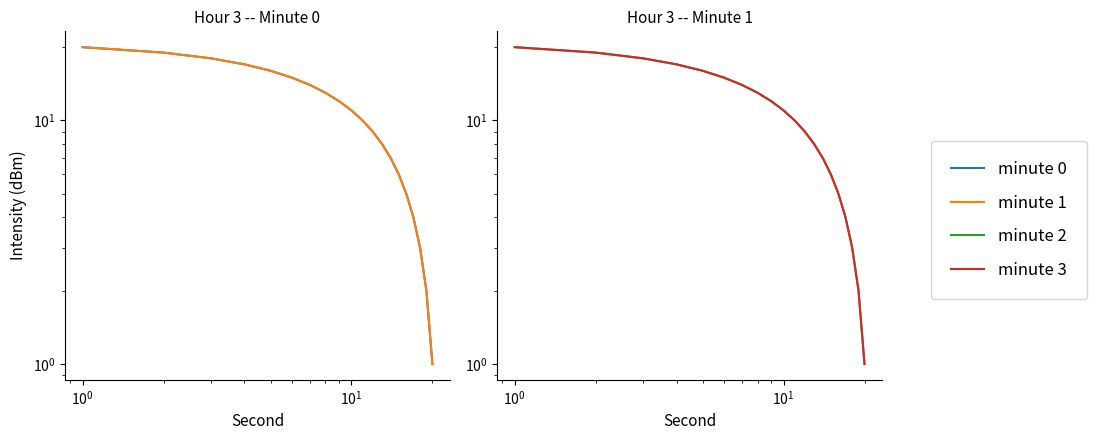

True or false: minute 0 has more than 1 interior local peaks.

False